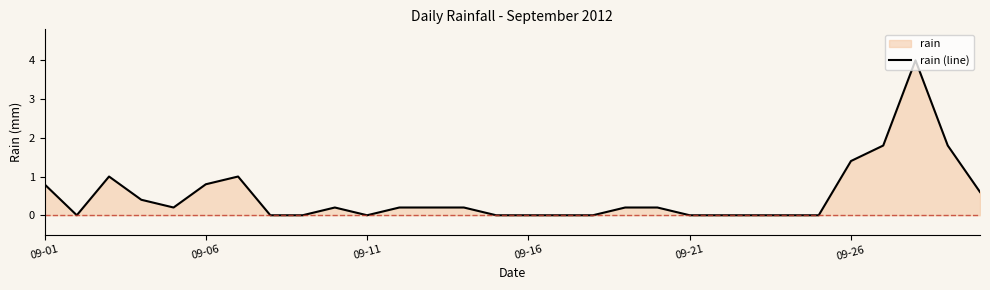

True or false: the data shows 1.4 at 09-26.

True